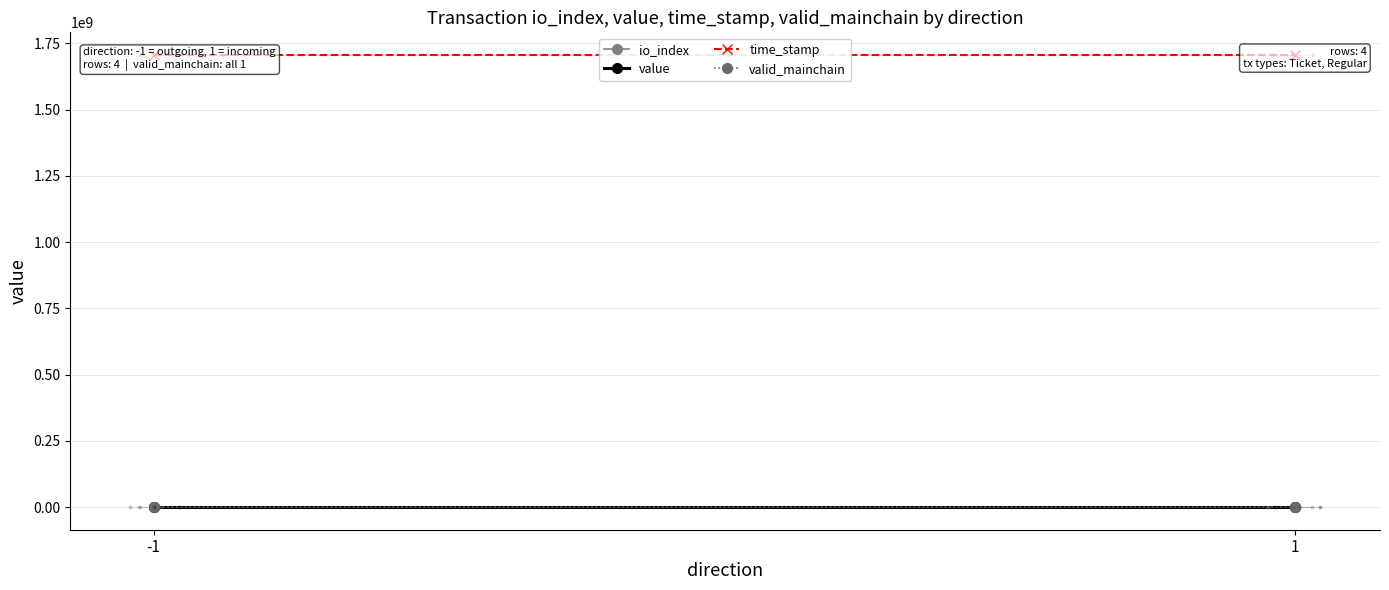

Reading left to right, list all the values displayed in this chart.

io_index: 0.5	0.5
value: 3.6	3.6
time_stamp: 1706425896.0	1706425760.0
valid_mainchain: 1.0	1.0